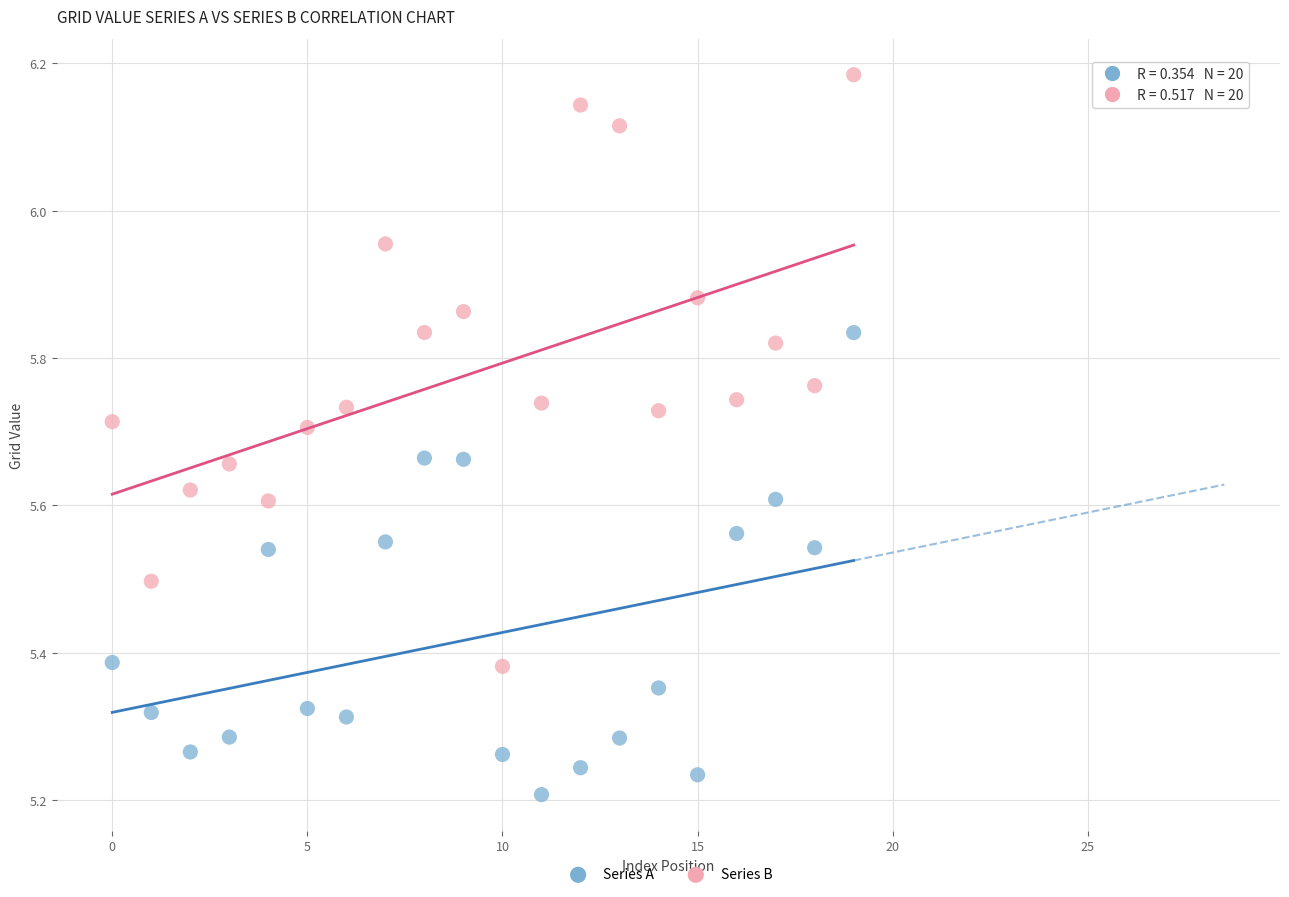

Which series reaches the minimum Y coordinate?

Series A